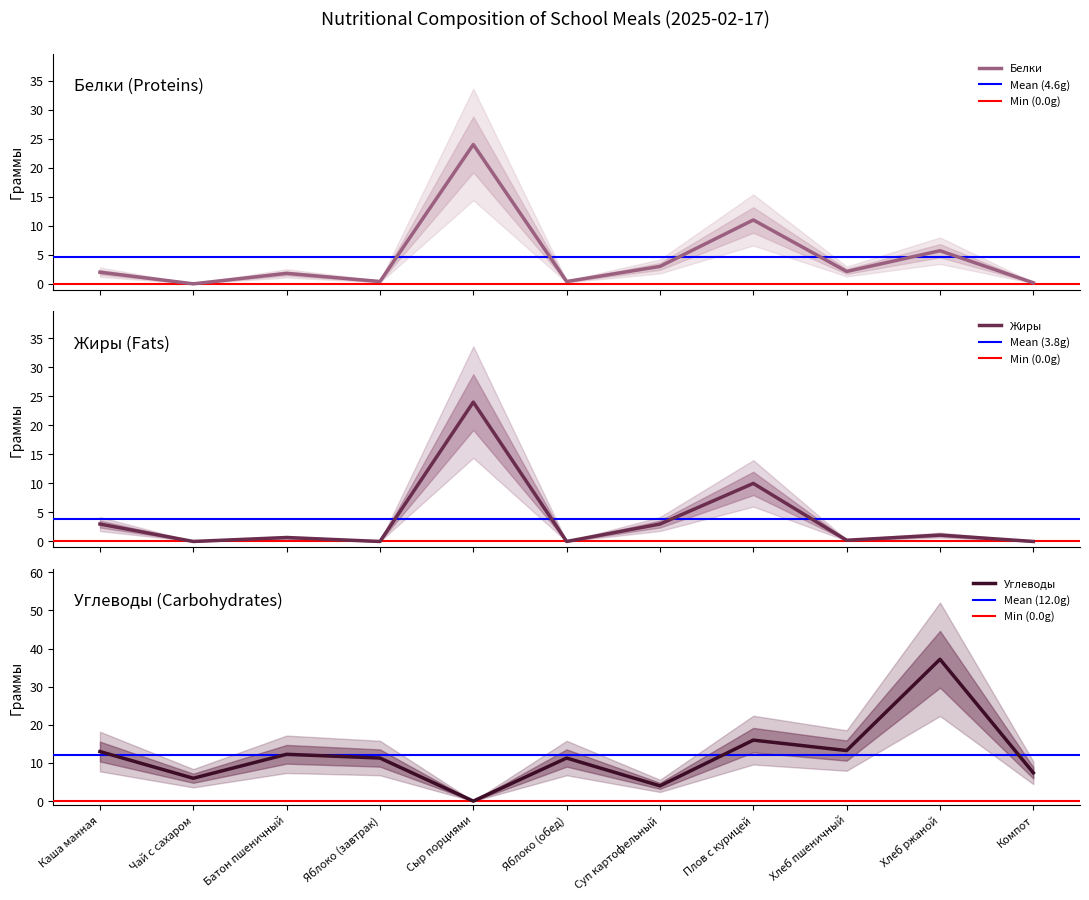

What position from the left is Хлеб ржаной?

10